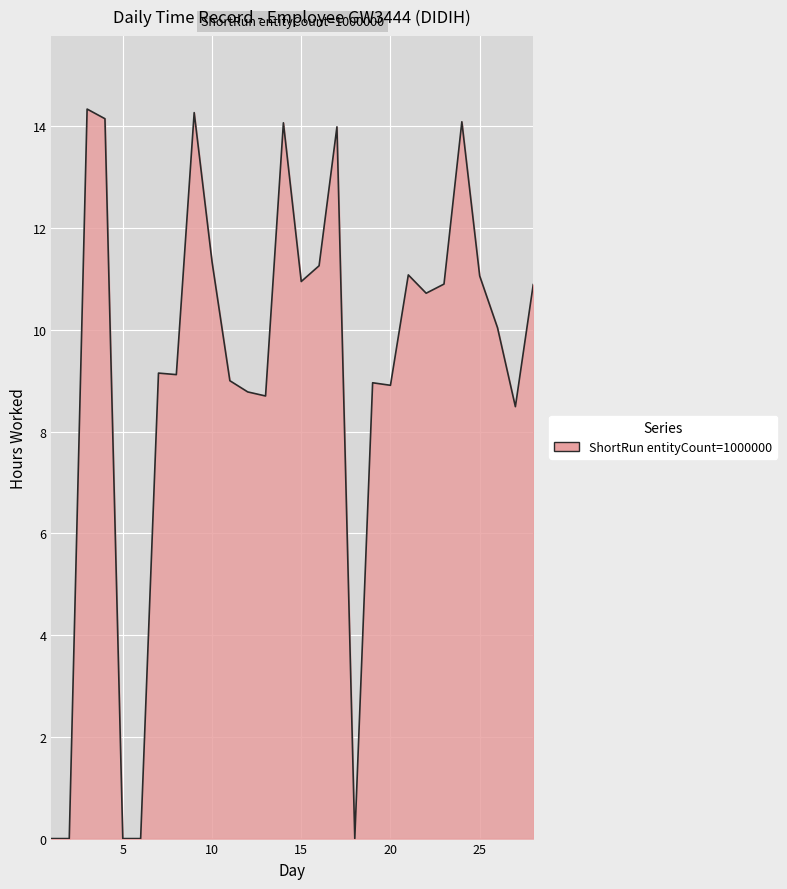

What is the difference between the maximum and minimum values?

14.3